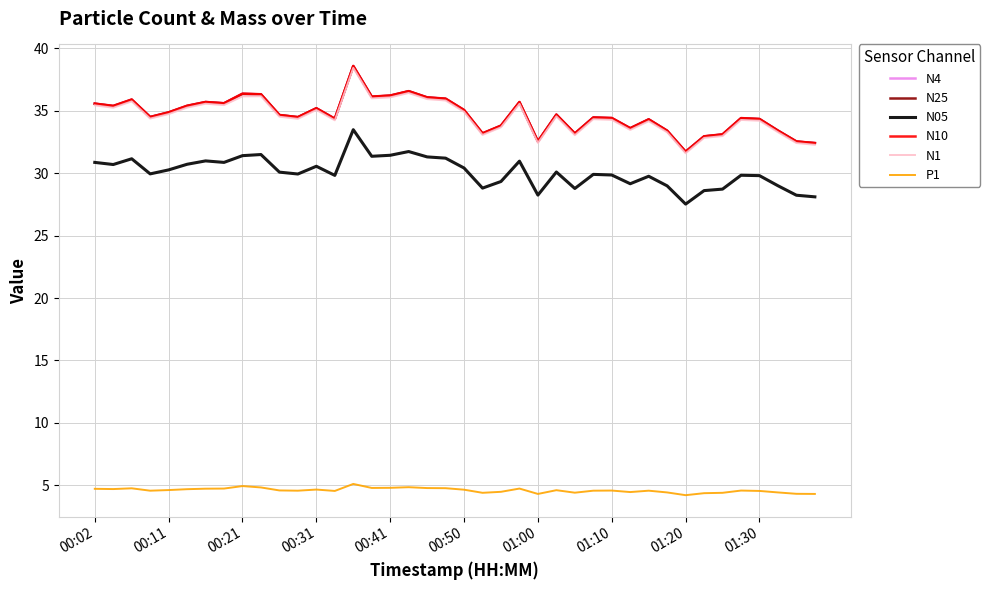

What is the minimum value shown in the chart?

4.2